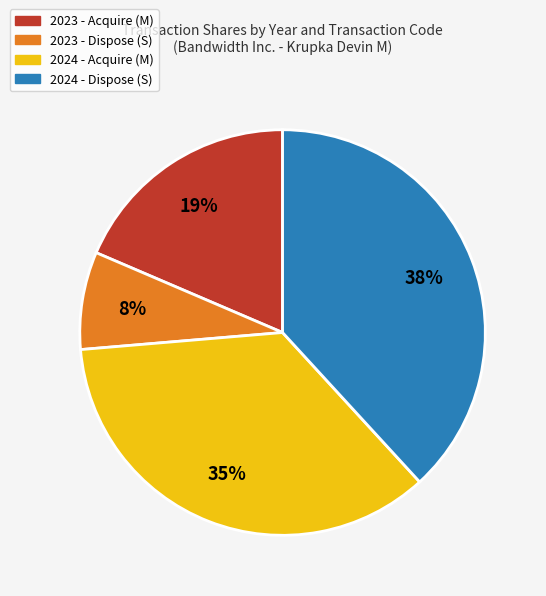

Combined, do 2023 - Acquire (M) and 2024 - Dispose (S) account for over 50%?

Yes